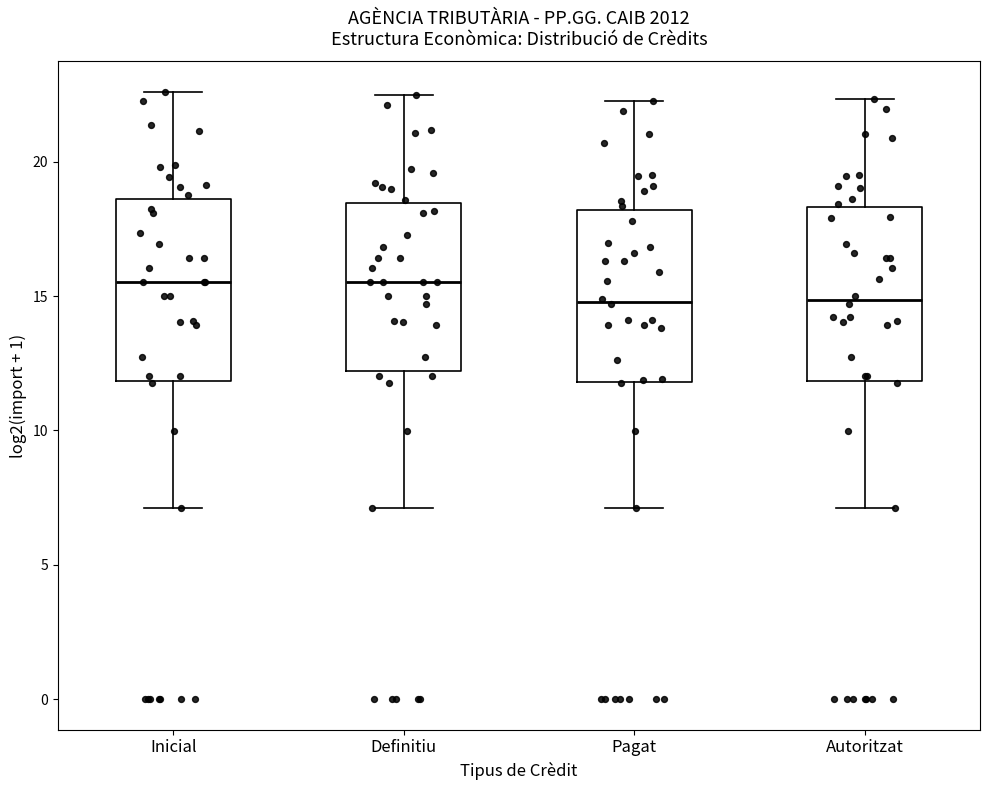

Reading left to right, transcribe this box plot: for each box, give where its median line is, the range the box spans, and where its two whiskers end, as read against the y-axis. The values are not printed on the chart, so give them approximately, as read against the axis.

Inicial: median 15.5, box 12.0 to 18.5, whiskers 7.0 to 22.5
Definitiu: median 15.5, box 12.0 to 18.5, whiskers 7.0 to 22.5
Pagat: median 15.0, box 12.0 to 18.0, whiskers 7.0 to 22.0
Autoritzat: median 15.0, box 12.0 to 18.5, whiskers 7.0 to 22.5